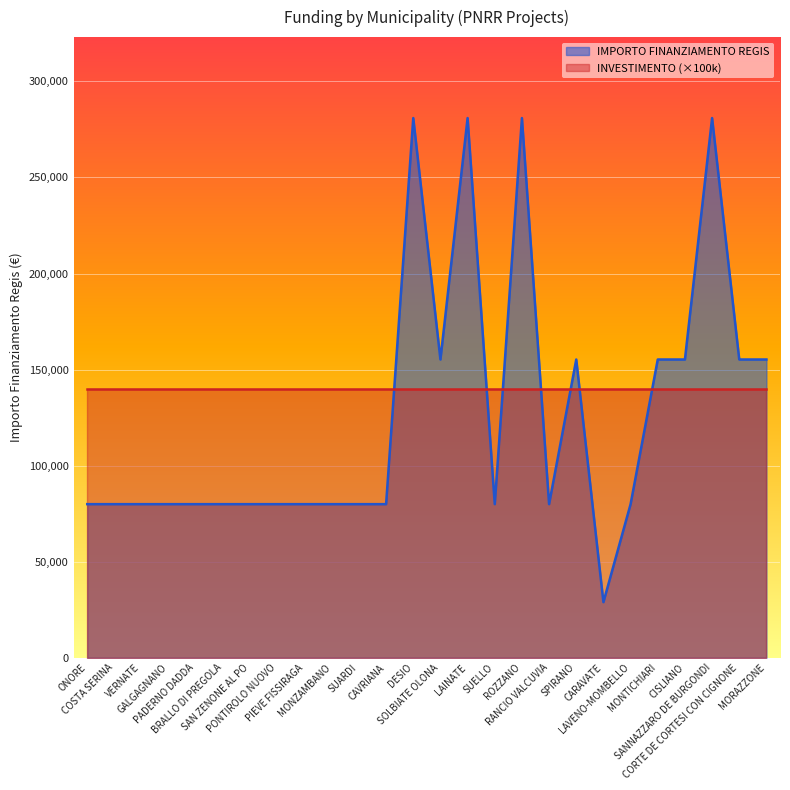

What is the label of the 9th point from the right?

RANCIO VALCUVIA